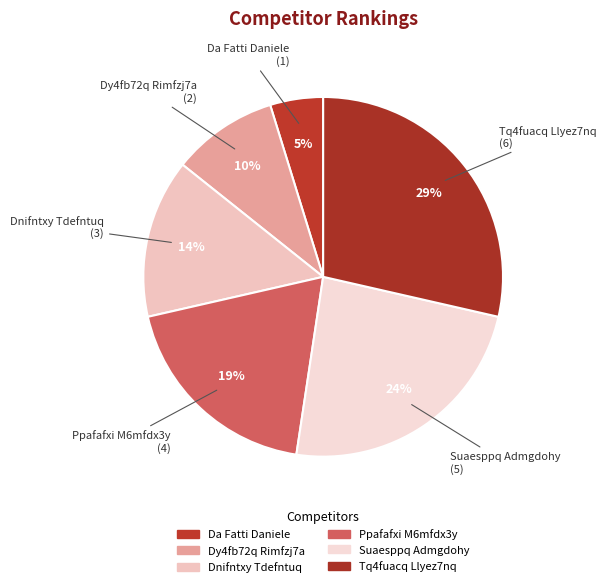

Is it true that Tq4fuacq Llyez7nq is 17% of the pie?

False